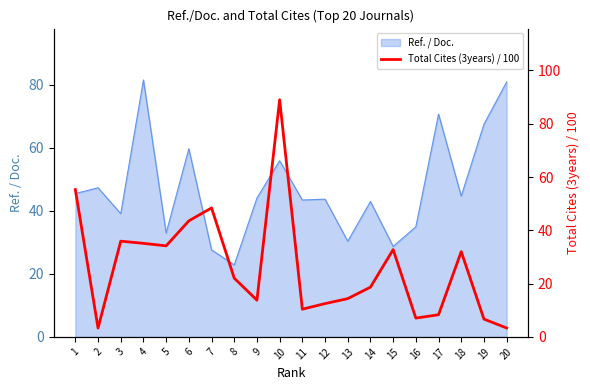

Count the number of values greater than 22.

10